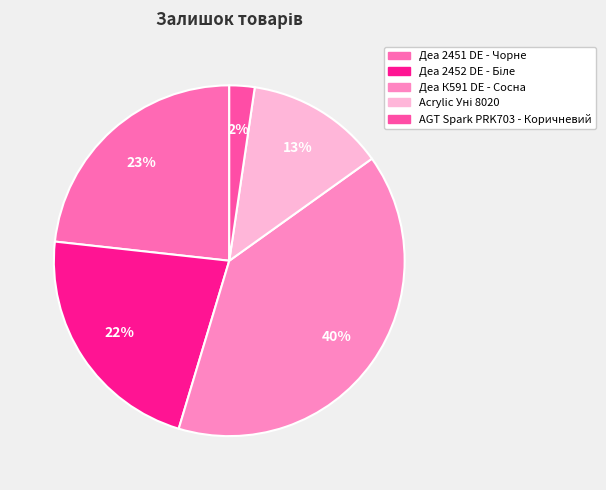

To the nearest percent, what is the average slice percentage?

20%